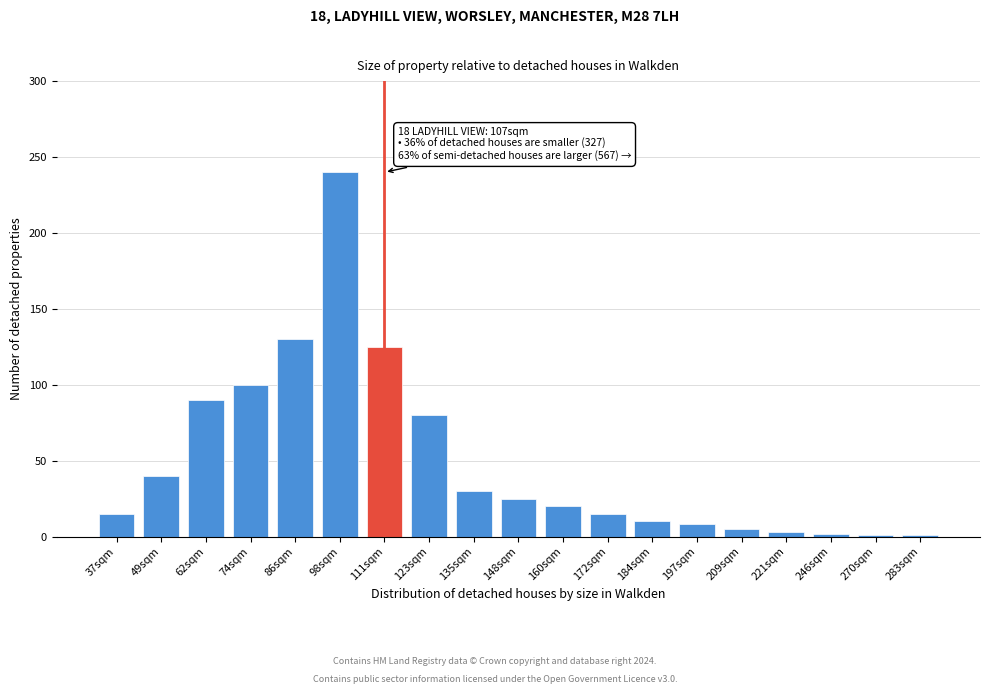

True or false: the data shows 10 at 184sqm.

True